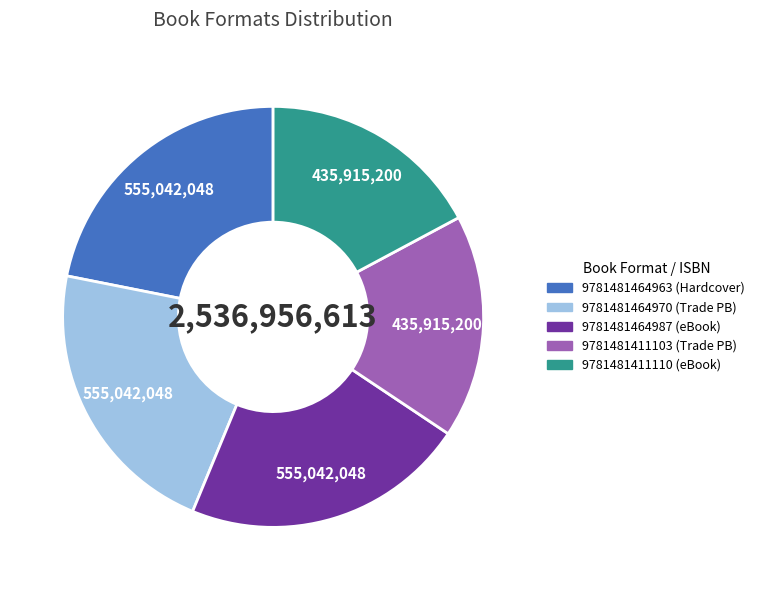

The 9781481411103 slice represents 17% of the pie. True or false?

True